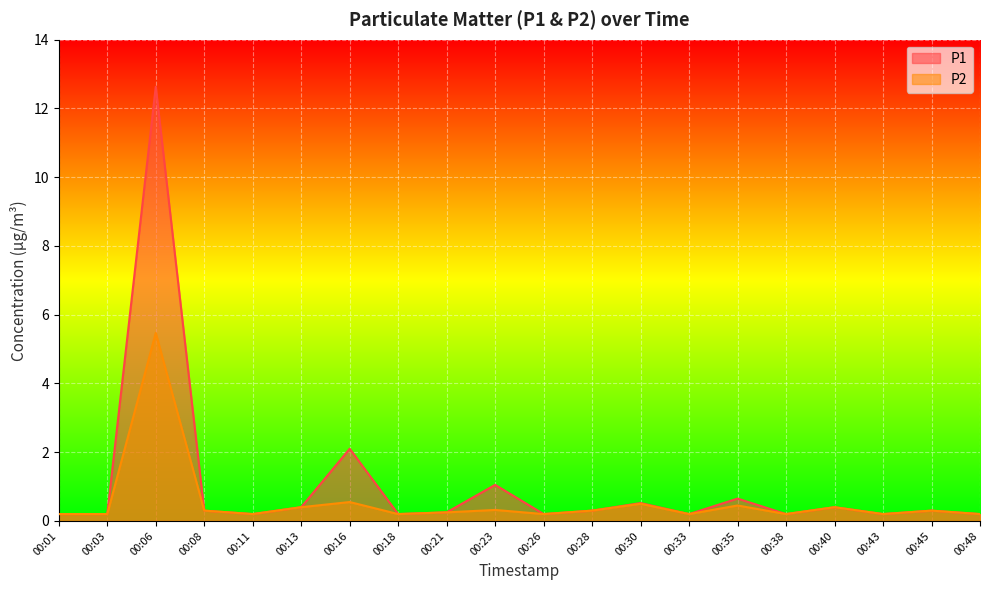

At which label does P1 reach its peak?

00:06